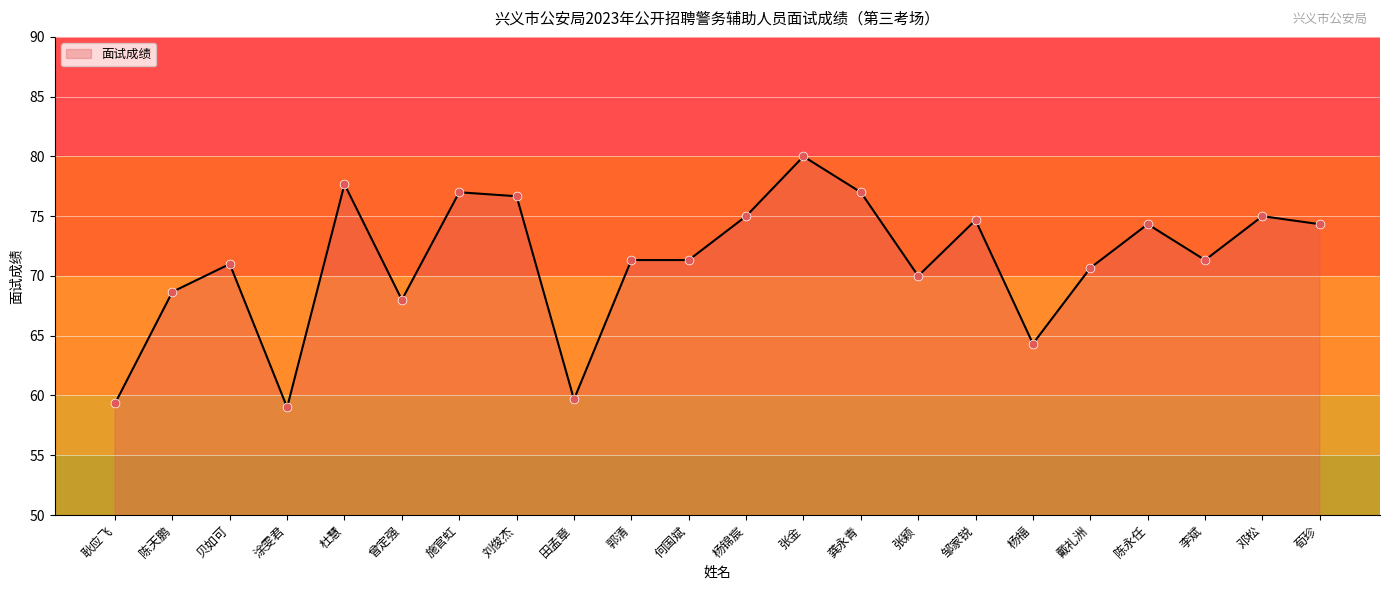

Between 张颖 and 施官虹, which is larger?

施官虹